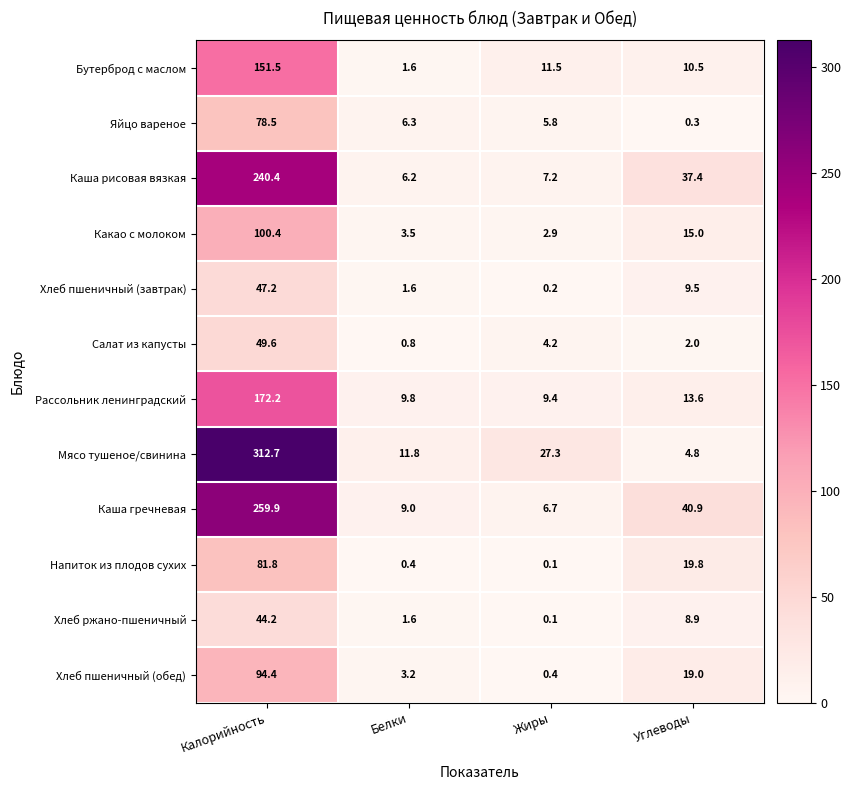

At how many categories does at least one series exceed 14?

3